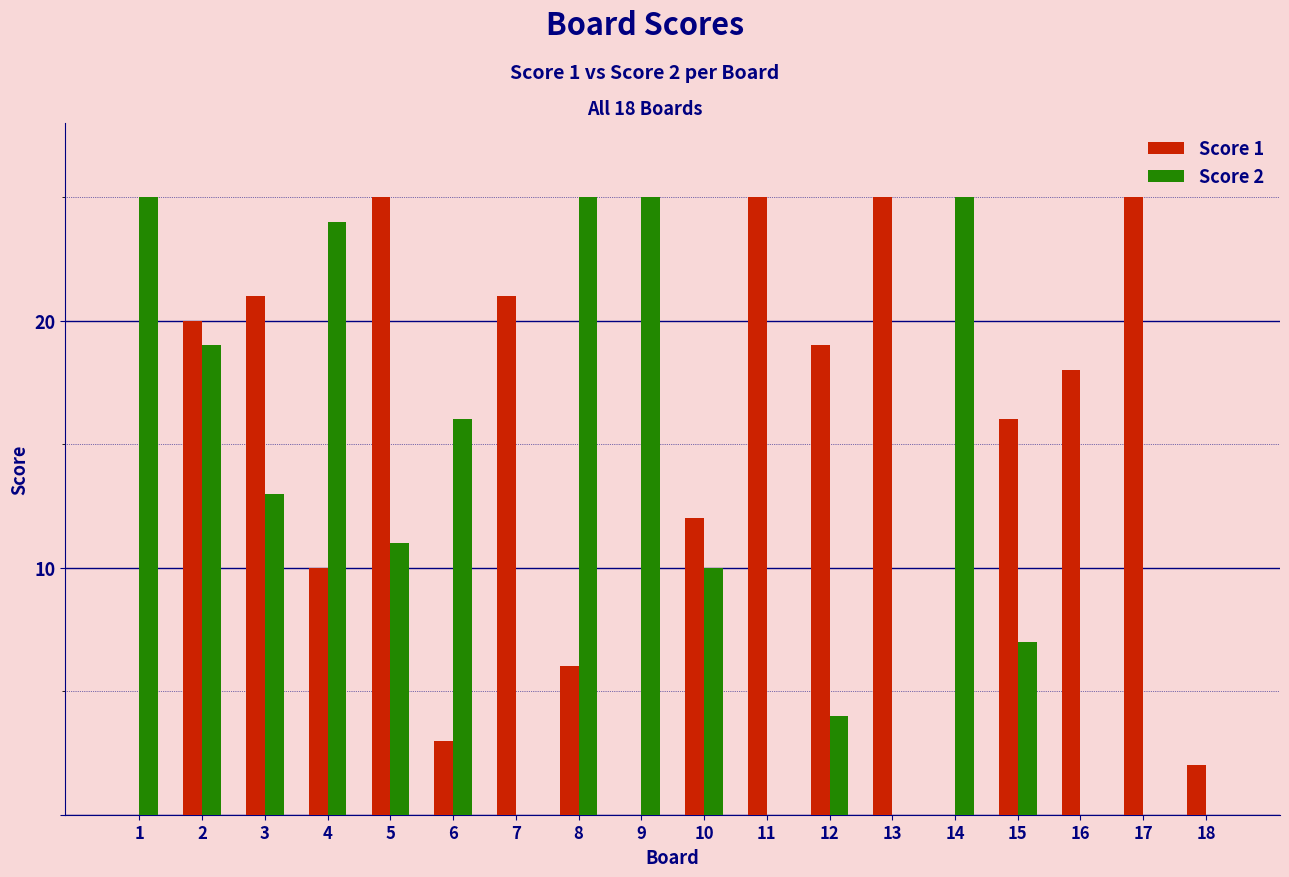

Between 10 and 14, which series saw the biggest shift?

Score 2